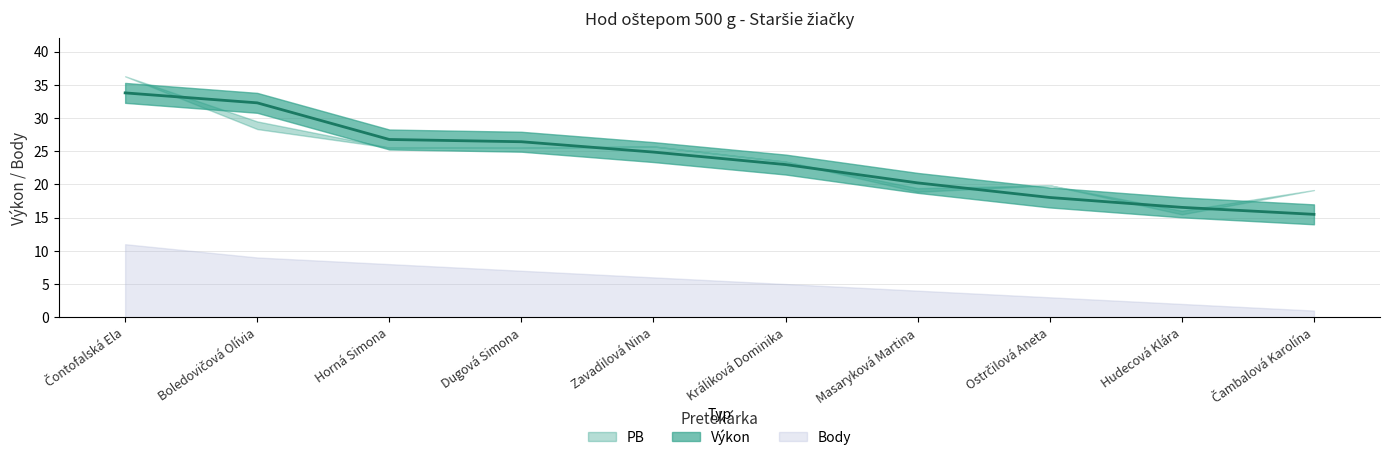

Which series has the largest total across all categories?

PB